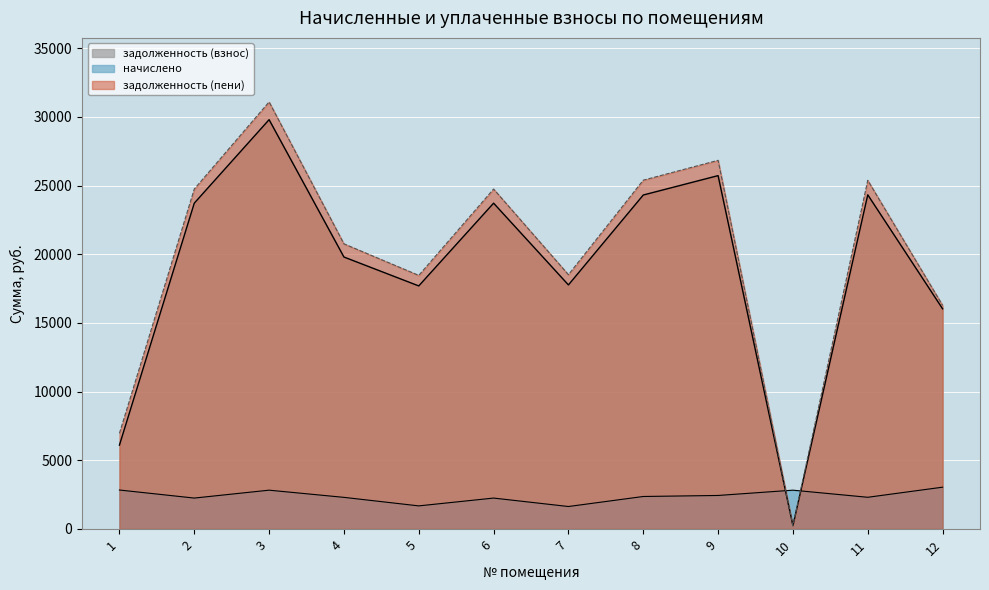

What is the difference between the second highest and minimum values in the задолженность (пени) series?

26602.9